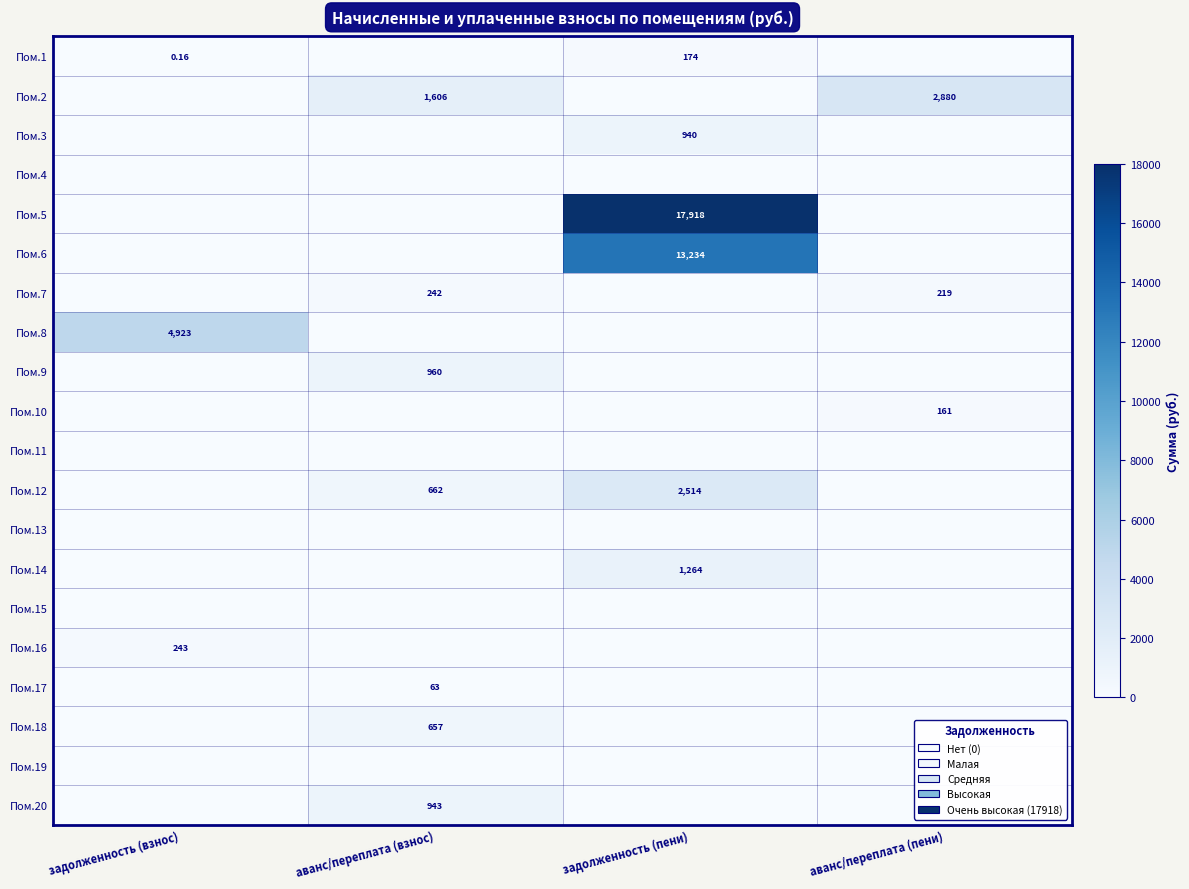

How many categories are shown in the chart?

4